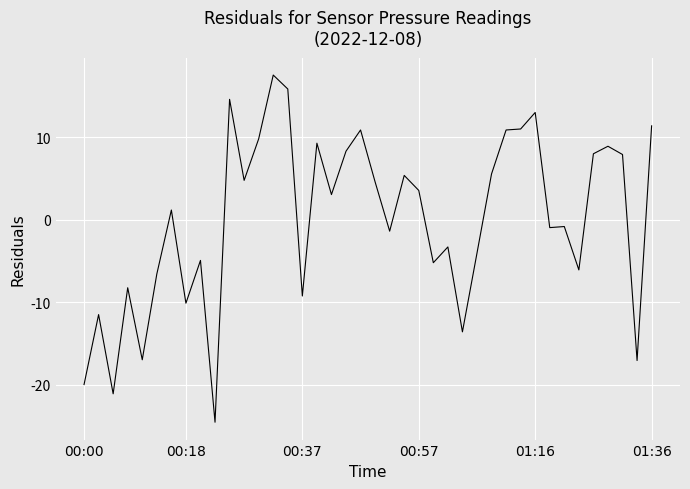

What is the difference between the maximum and minimum values?

42.0